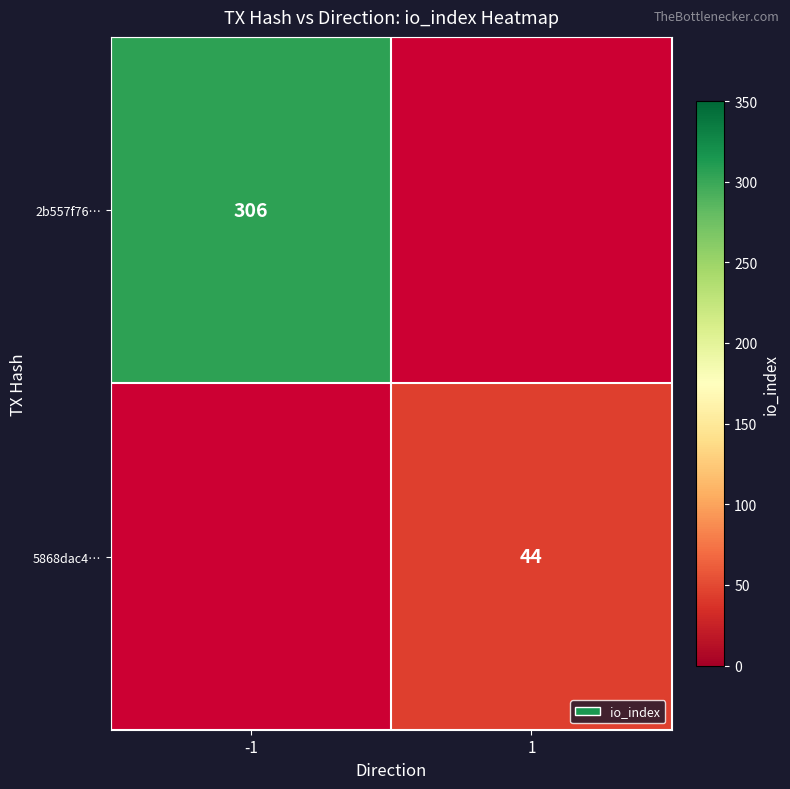

True or false: 2b557f76… has a value of 306 at -1.

True